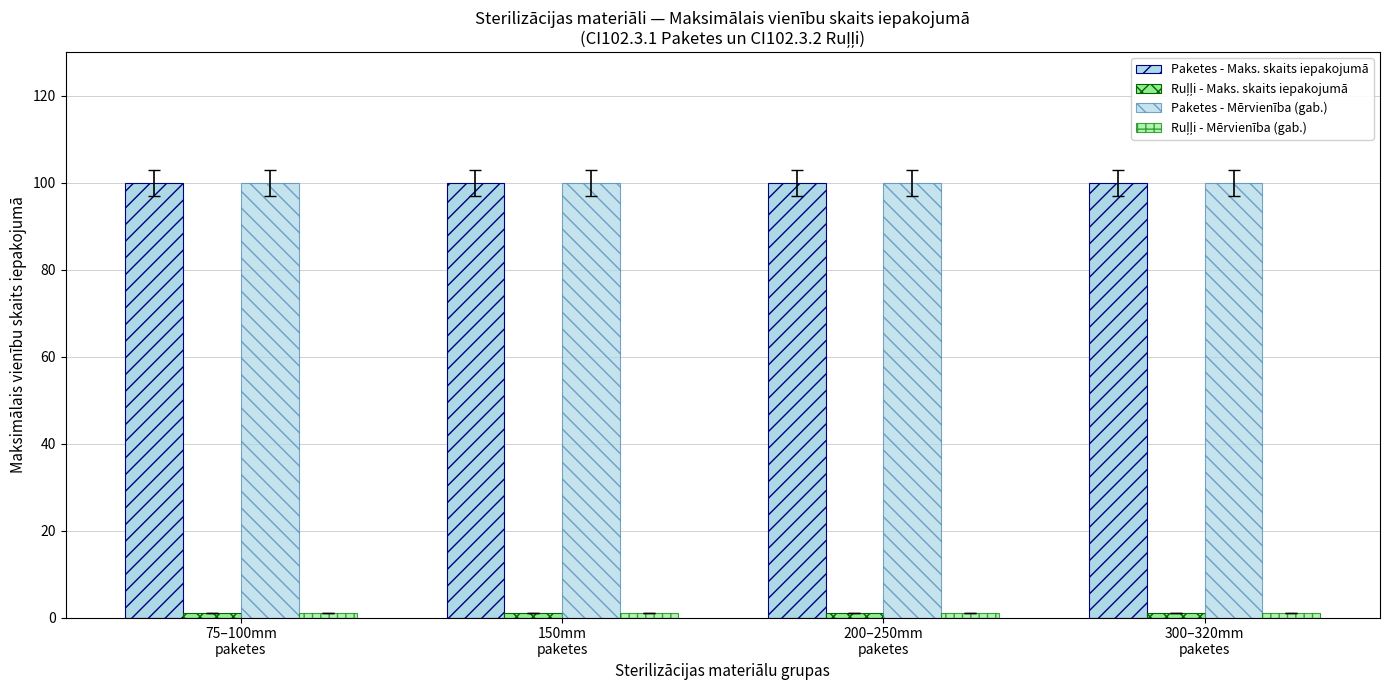

What is the greatest value displayed?

100